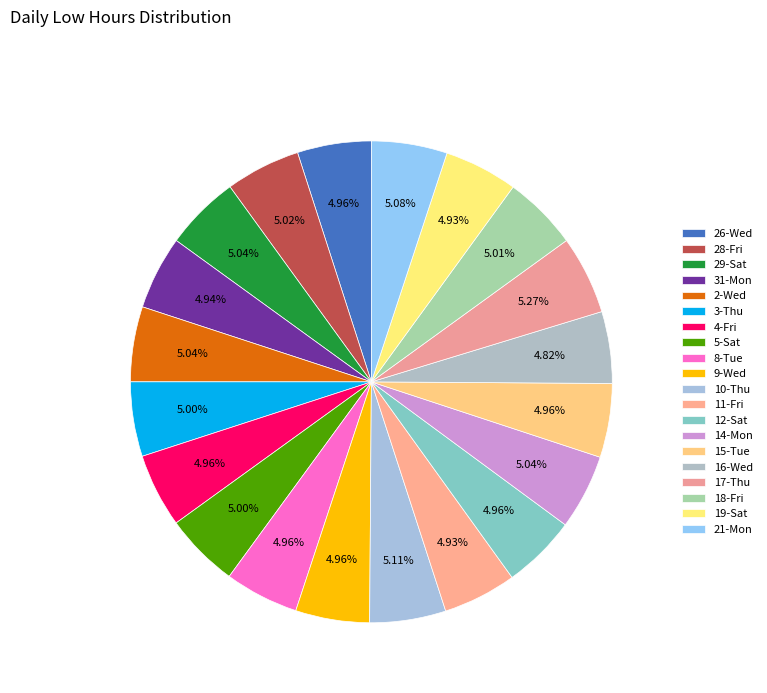

Is the sum of 8-Tue and 19-Sat greater than half?

No